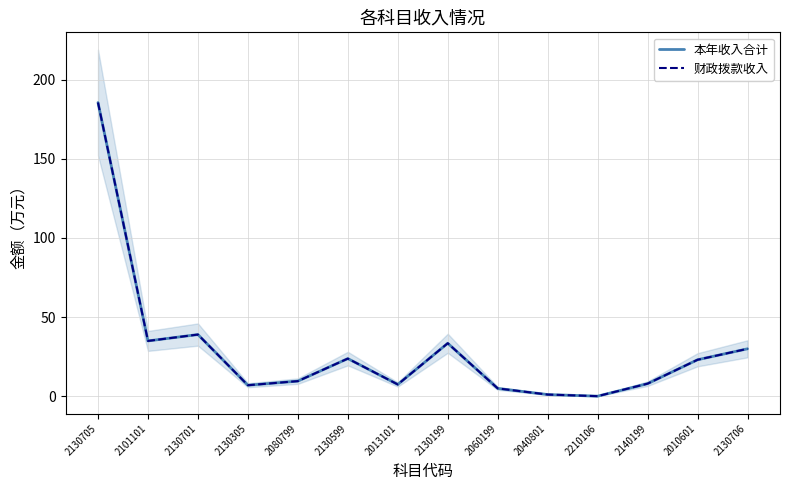

Rank the series at 2080799 from highest to lowest value.

本年收入合计, 财政拨款收入